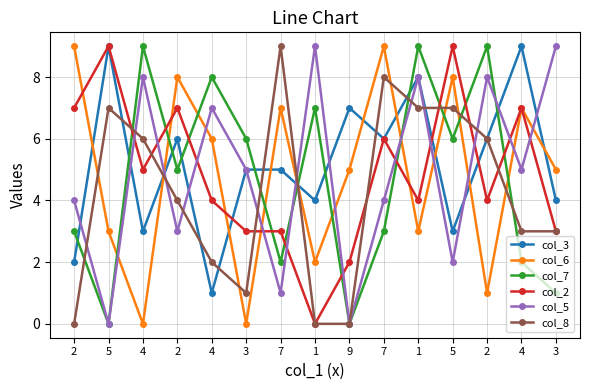

Which series has the widest spread of values?

col_6